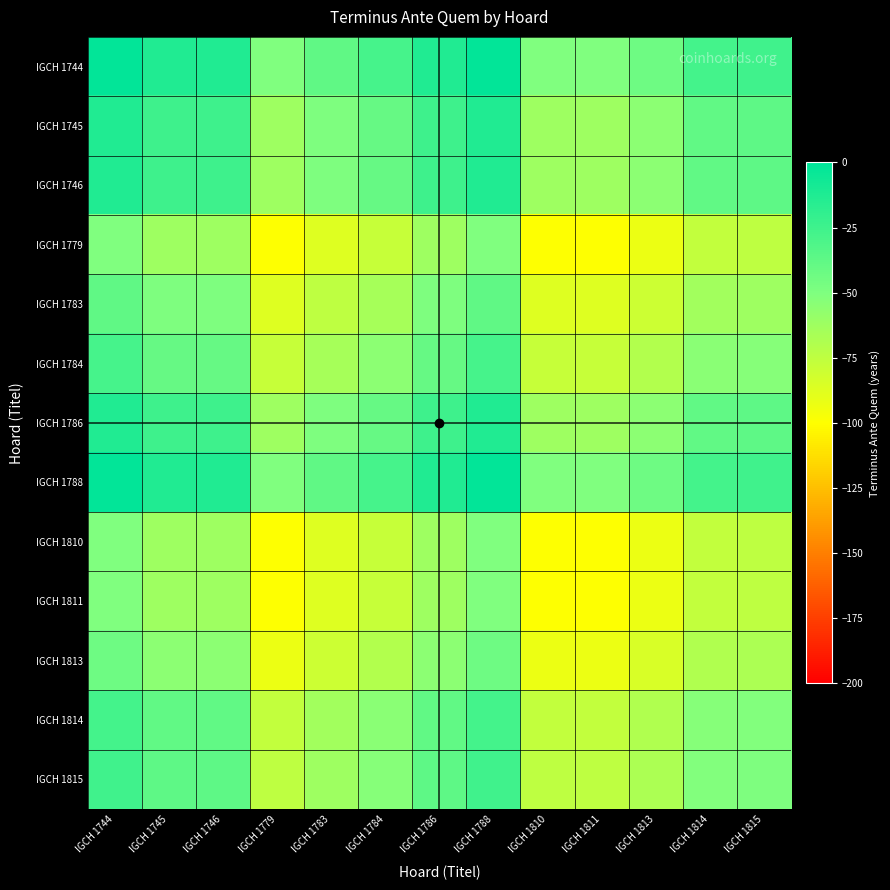

Reading left to right, extract all data points from this chart.

IGCH 1744: IGCH 1744=-1.0	IGCH 1745=-13.0	IGCH 1746=-13.0	IGCH 1779=-50.5	IGCH 1783=-38.0	IGCH 1784=-28.0	IGCH 1786=-13.0	IGCH 1788=-1.0	IGCH 1810=-50.5	IGCH 1811=-50.5	IGCH 1813=-43.0	IGCH 1814=-27.0	IGCH 1815=-25.5
IGCH 1745: IGCH 1744=-13.0	IGCH 1745=-25.0	IGCH 1746=-25.0	IGCH 1779=-62.5	IGCH 1783=-50.0	IGCH 1784=-40.0	IGCH 1786=-25.0	IGCH 1788=-13.0	IGCH 1810=-62.5	IGCH 1811=-62.5	IGCH 1813=-55.0	IGCH 1814=-39.0	IGCH 1815=-37.5
IGCH 1746: IGCH 1744=-13.0	IGCH 1745=-25.0	IGCH 1746=-25.0	IGCH 1779=-62.5	IGCH 1783=-50.0	IGCH 1784=-40.0	IGCH 1786=-25.0	IGCH 1788=-13.0	IGCH 1810=-62.5	IGCH 1811=-62.5	IGCH 1813=-55.0	IGCH 1814=-39.0	IGCH 1815=-37.5
IGCH 1779: IGCH 1744=-50.5	IGCH 1745=-62.5	IGCH 1746=-62.5	IGCH 1779=-100.0	IGCH 1783=-87.5	IGCH 1784=-77.5	IGCH 1786=-62.5	IGCH 1788=-50.5	IGCH 1810=-100.0	IGCH 1811=-100.0	IGCH 1813=-92.5	IGCH 1814=-76.5	IGCH 1815=-75.0
IGCH 1783: IGCH 1744=-38.0	IGCH 1745=-50.0	IGCH 1746=-50.0	IGCH 1779=-87.5	IGCH 1783=-75.0	IGCH 1784=-65.0	IGCH 1786=-50.0	IGCH 1788=-38.0	IGCH 1810=-87.5	IGCH 1811=-87.5	IGCH 1813=-80.0	IGCH 1814=-64.0	IGCH 1815=-62.5
IGCH 1784: IGCH 1744=-28.0	IGCH 1745=-40.0	IGCH 1746=-40.0	IGCH 1779=-77.5	IGCH 1783=-65.0	IGCH 1784=-55.0	IGCH 1786=-40.0	IGCH 1788=-28.0	IGCH 1810=-77.5	IGCH 1811=-77.5	IGCH 1813=-70.0	IGCH 1814=-54.0	IGCH 1815=-52.5
IGCH 1786: IGCH 1744=-13.0	IGCH 1745=-25.0	IGCH 1746=-25.0	IGCH 1779=-62.5	IGCH 1783=-50.0	IGCH 1784=-40.0	IGCH 1786=-25.0	IGCH 1788=-13.0	IGCH 1810=-62.5	IGCH 1811=-62.5	IGCH 1813=-55.0	IGCH 1814=-39.0	IGCH 1815=-37.5
IGCH 1788: IGCH 1744=-1.0	IGCH 1745=-13.0	IGCH 1746=-13.0	IGCH 1779=-50.5	IGCH 1783=-38.0	IGCH 1784=-28.0	IGCH 1786=-13.0	IGCH 1788=-1.0	IGCH 1810=-50.5	IGCH 1811=-50.5	IGCH 1813=-43.0	IGCH 1814=-27.0	IGCH 1815=-25.5
IGCH 1810: IGCH 1744=-50.5	IGCH 1745=-62.5	IGCH 1746=-62.5	IGCH 1779=-100.0	IGCH 1783=-87.5	IGCH 1784=-77.5	IGCH 1786=-62.5	IGCH 1788=-50.5	IGCH 1810=-100.0	IGCH 1811=-100.0	IGCH 1813=-92.5	IGCH 1814=-76.5	IGCH 1815=-75.0
IGCH 1811: IGCH 1744=-50.5	IGCH 1745=-62.5	IGCH 1746=-62.5	IGCH 1779=-100.0	IGCH 1783=-87.5	IGCH 1784=-77.5	IGCH 1786=-62.5	IGCH 1788=-50.5	IGCH 1810=-100.0	IGCH 1811=-100.0	IGCH 1813=-92.5	IGCH 1814=-76.5	IGCH 1815=-75.0
IGCH 1813: IGCH 1744=-43.0	IGCH 1745=-55.0	IGCH 1746=-55.0	IGCH 1779=-92.5	IGCH 1783=-80.0	IGCH 1784=-70.0	IGCH 1786=-55.0	IGCH 1788=-43.0	IGCH 1810=-92.5	IGCH 1811=-92.5	IGCH 1813=-85.0	IGCH 1814=-69.0	IGCH 1815=-67.5
IGCH 1814: IGCH 1744=-27.0	IGCH 1745=-39.0	IGCH 1746=-39.0	IGCH 1779=-76.5	IGCH 1783=-64.0	IGCH 1784=-54.0	IGCH 1786=-39.0	IGCH 1788=-27.0	IGCH 1810=-76.5	IGCH 1811=-76.5	IGCH 1813=-69.0	IGCH 1814=-53.0	IGCH 1815=-51.5
IGCH 1815: IGCH 1744=-25.5	IGCH 1745=-37.5	IGCH 1746=-37.5	IGCH 1779=-75.0	IGCH 1783=-62.5	IGCH 1784=-52.5	IGCH 1786=-37.5	IGCH 1788=-25.5	IGCH 1810=-75.0	IGCH 1811=-75.0	IGCH 1813=-67.5	IGCH 1814=-51.5	IGCH 1815=-50.0